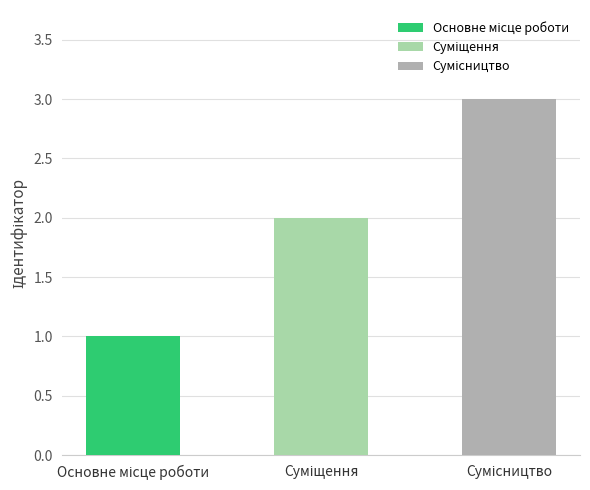

What is the label of the 3rd bar from the right?

Основне місце роботи